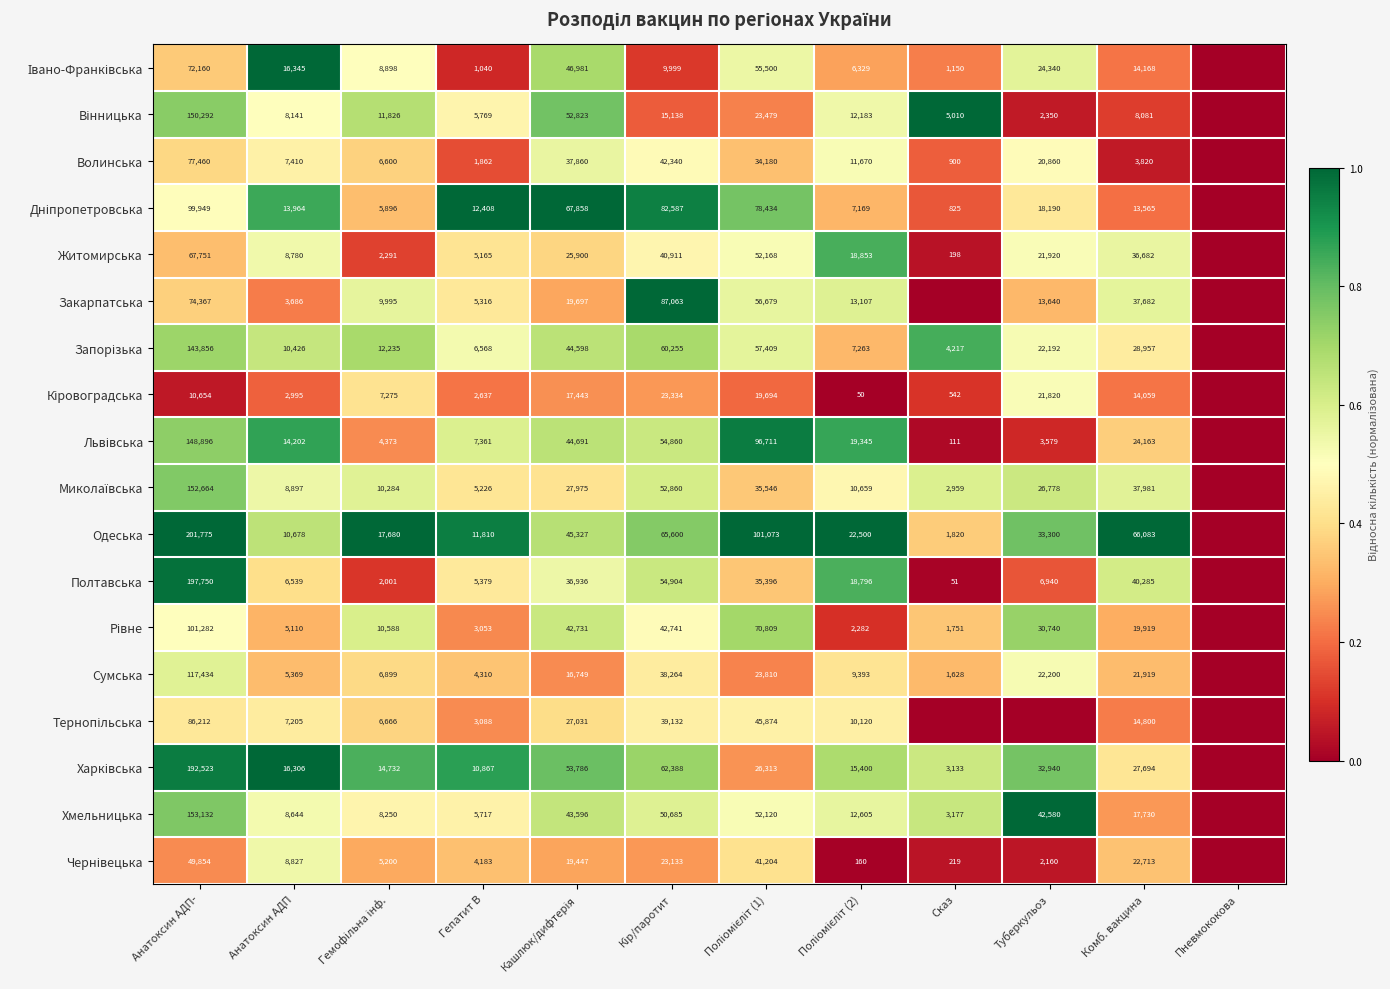

The value of Закарпатська at Туберкульоз is 13640. True or false?

True